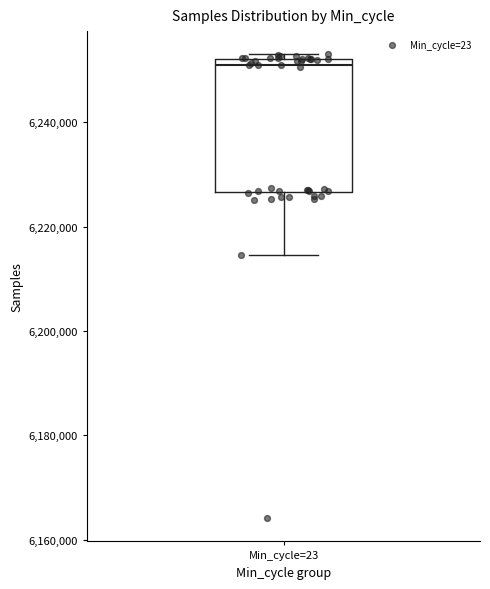

Where does the median line of the box for Min_cycle=23 sit on the y-axis? The values are not printed on the chart, so give them approximately, as read against the axis.

6250000